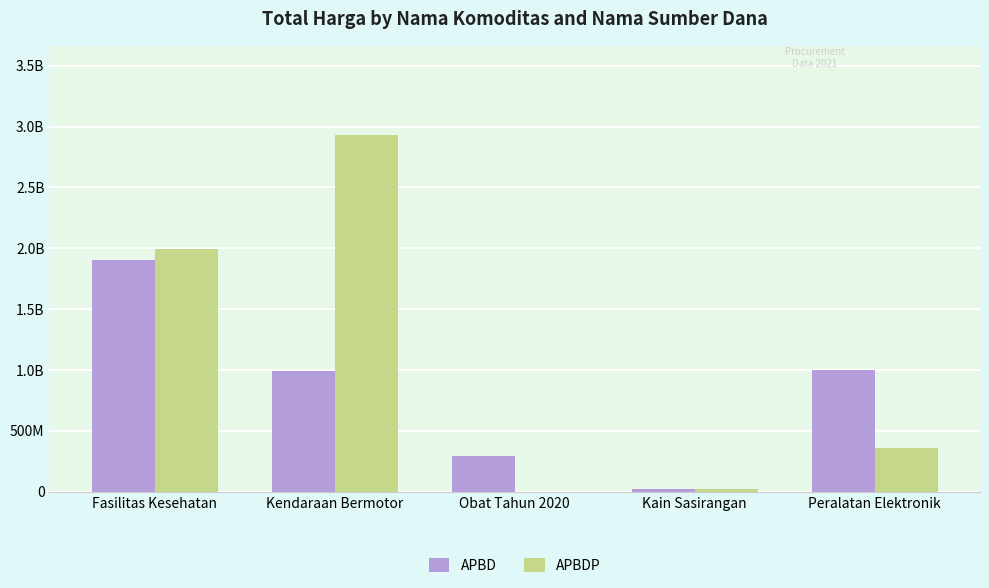

What is the difference between the maximum and minimum values in the APBDP series?

2931562000